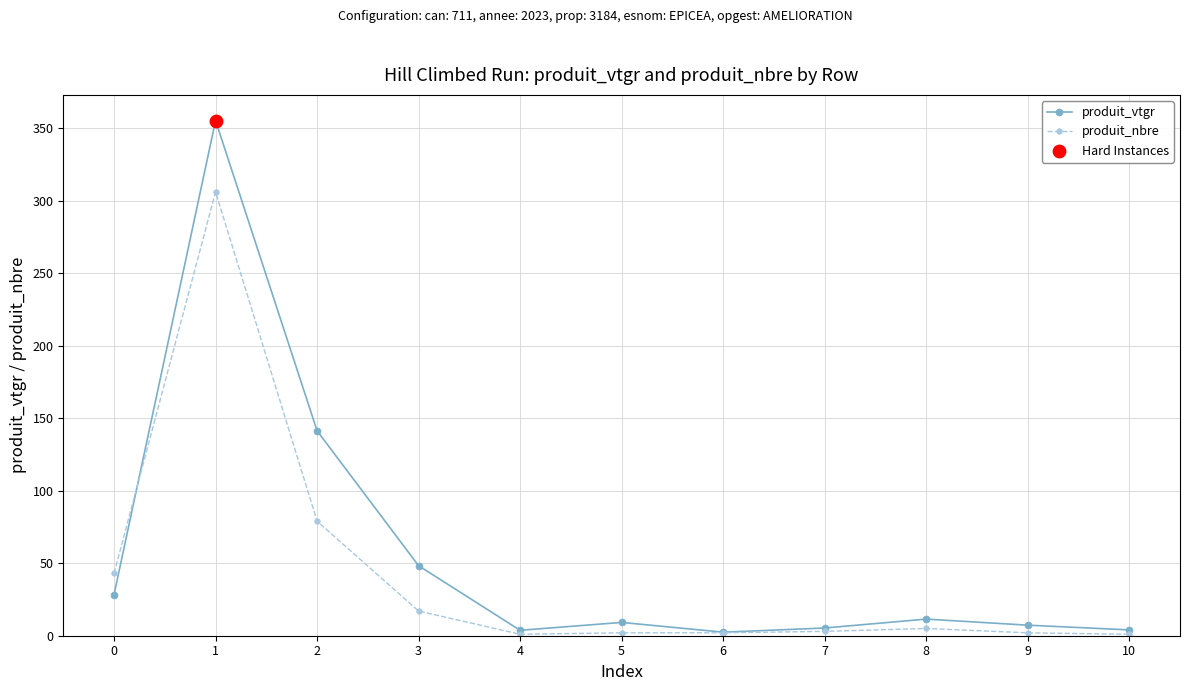

At how many categories does at least one series exceed 55?

2